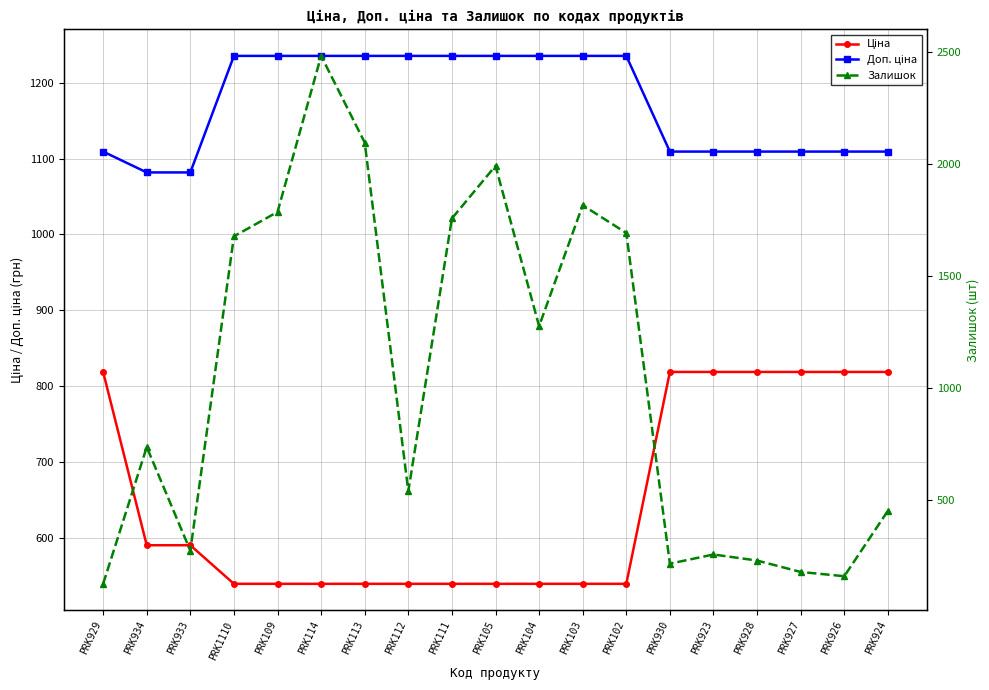

What is the difference between the highest and lowest values at PRK926?

950.2